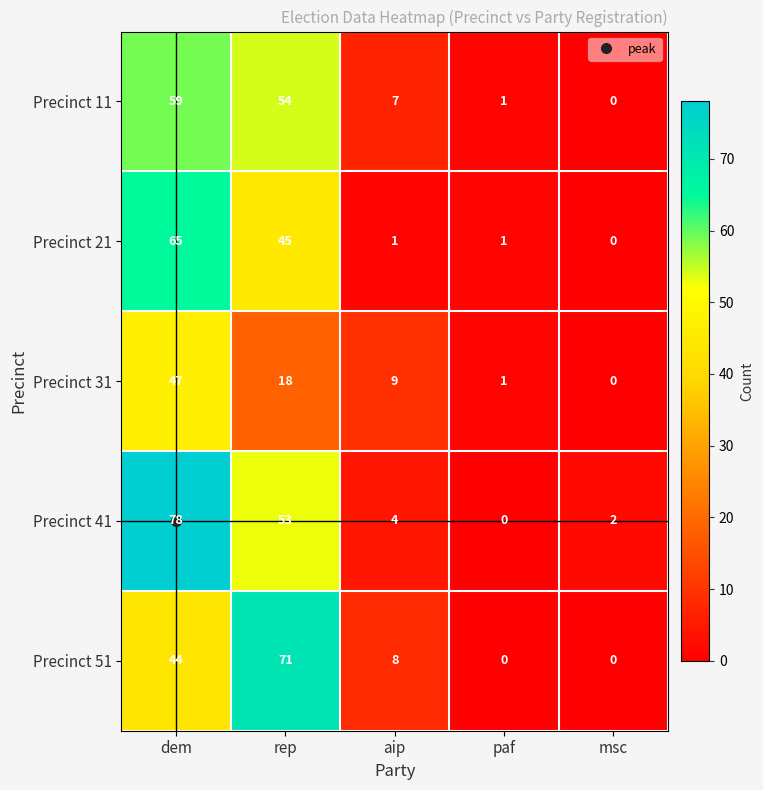

Where is Precinct 41 nearest to the value 39?

rep